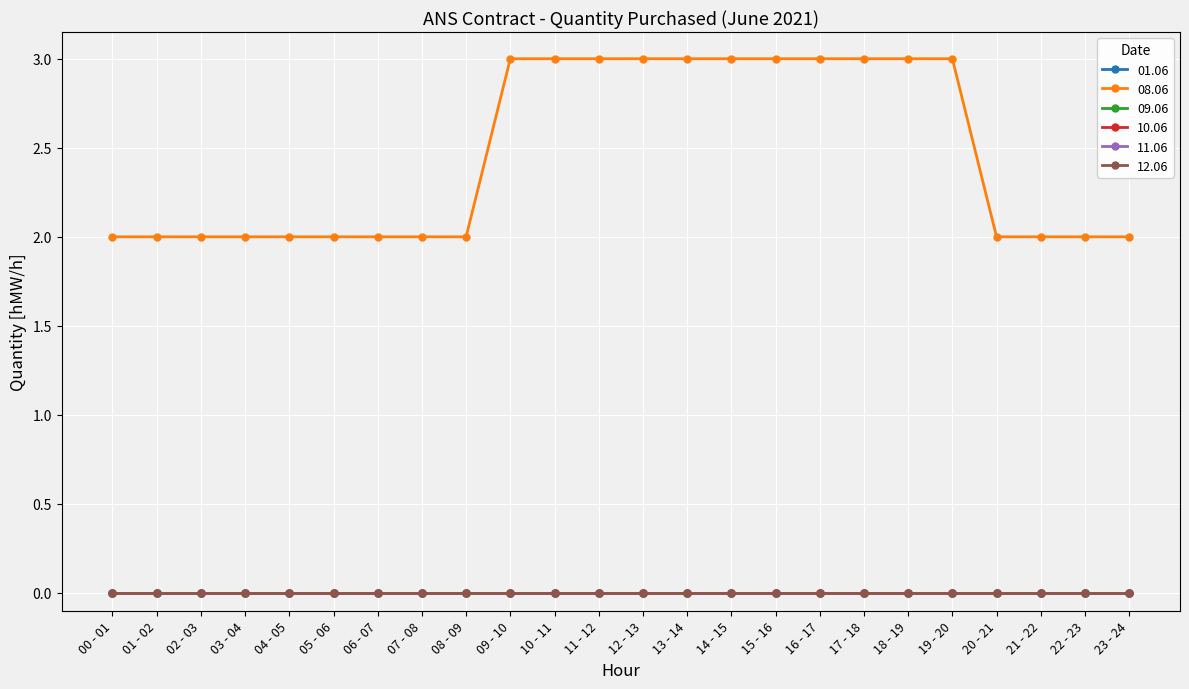

Where is 10.06 nearest to the value 0?

00 - 01